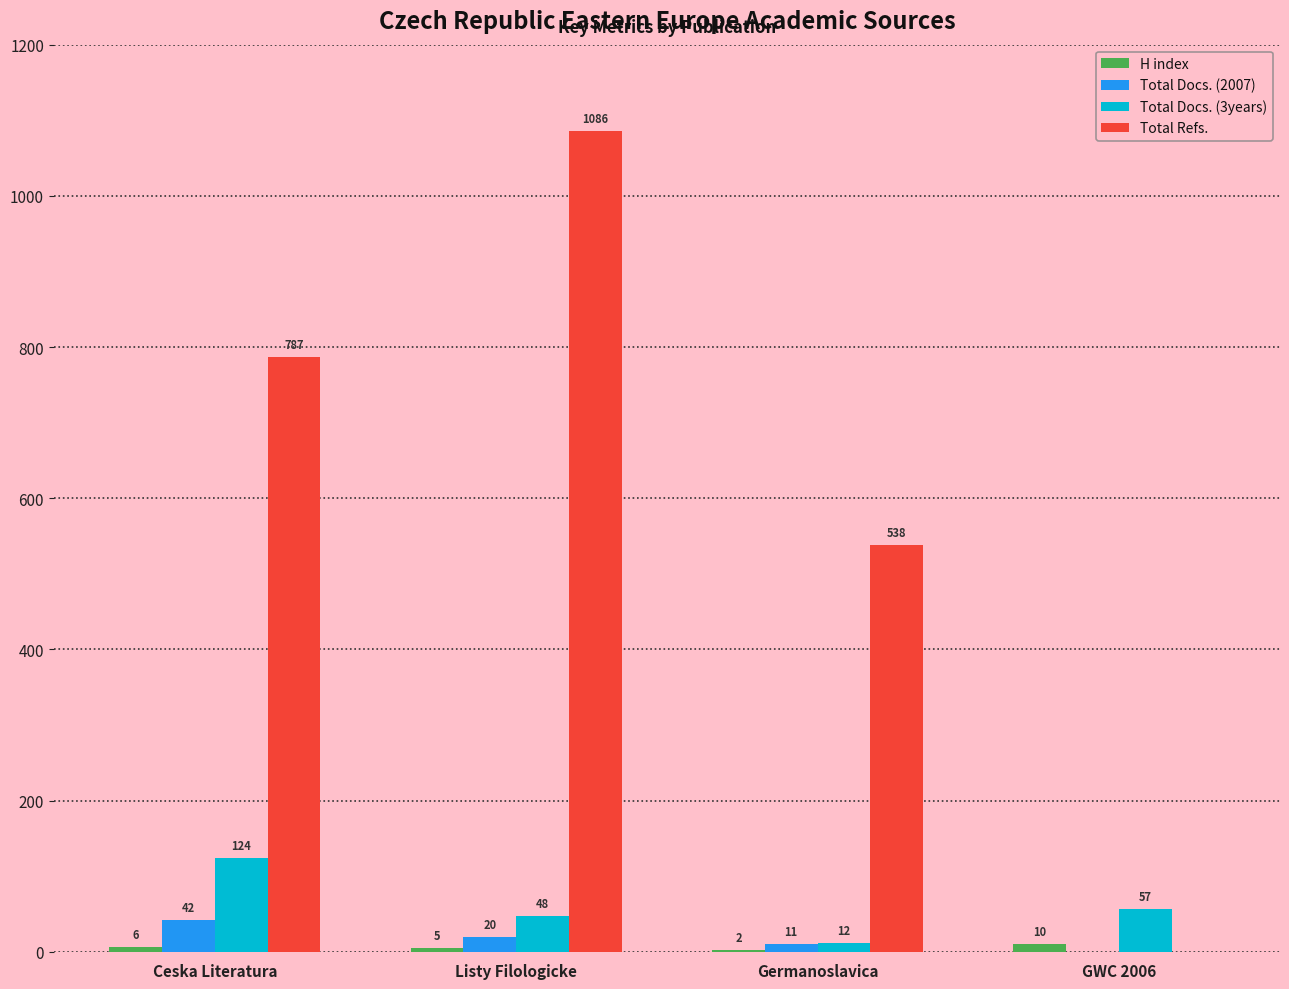

The value of Total Docs. (3years) at Germanoslavica is 12. True or false?

True